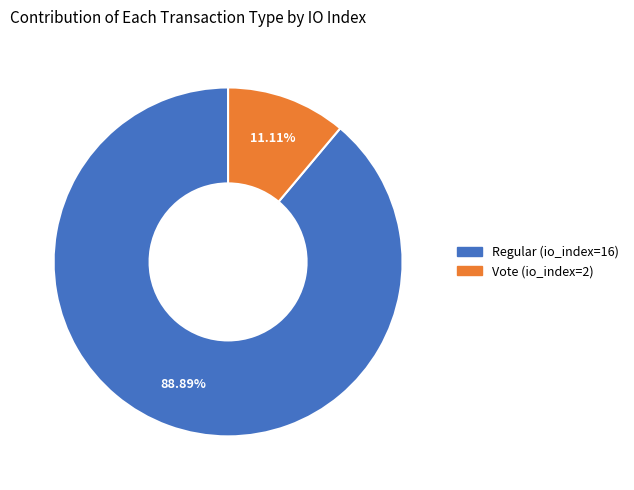

True or false: Regular (io_index=16) accounts for 89% of the total.

True